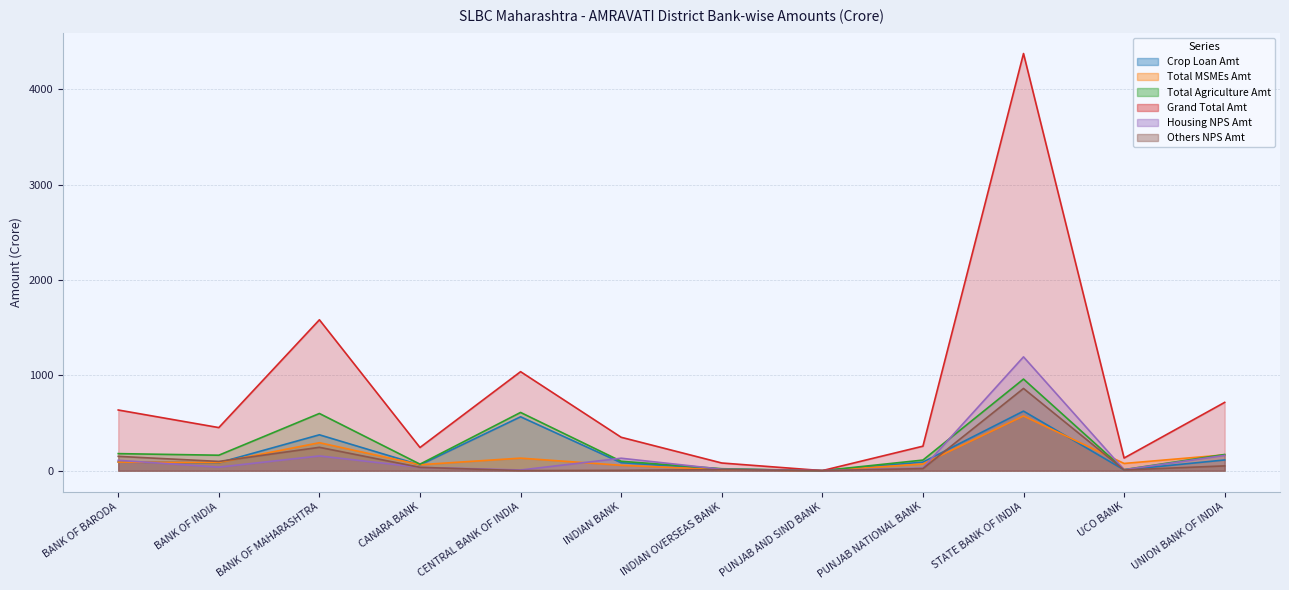

Does the chart have visible grid lines?

Yes